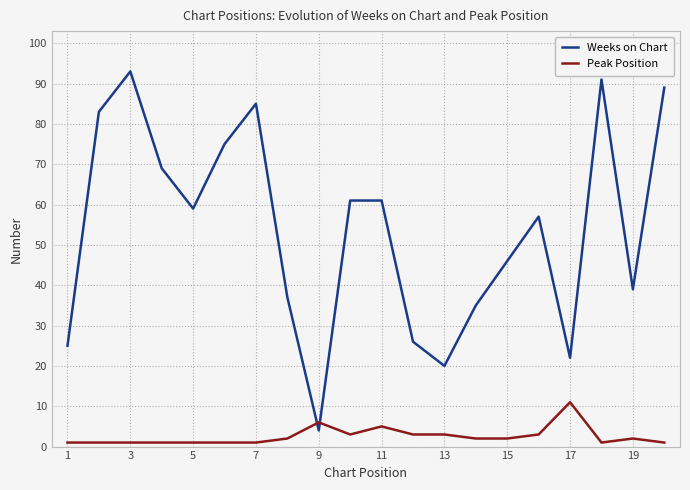

Which series has the largest range (max minus min)?

Weeks on Chart